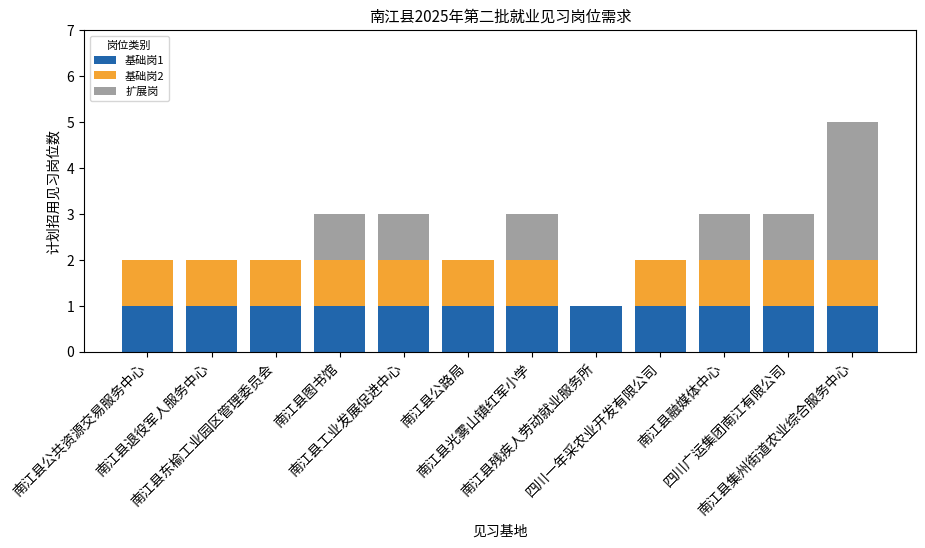

What is the average value of the 扩展岗 series?

1